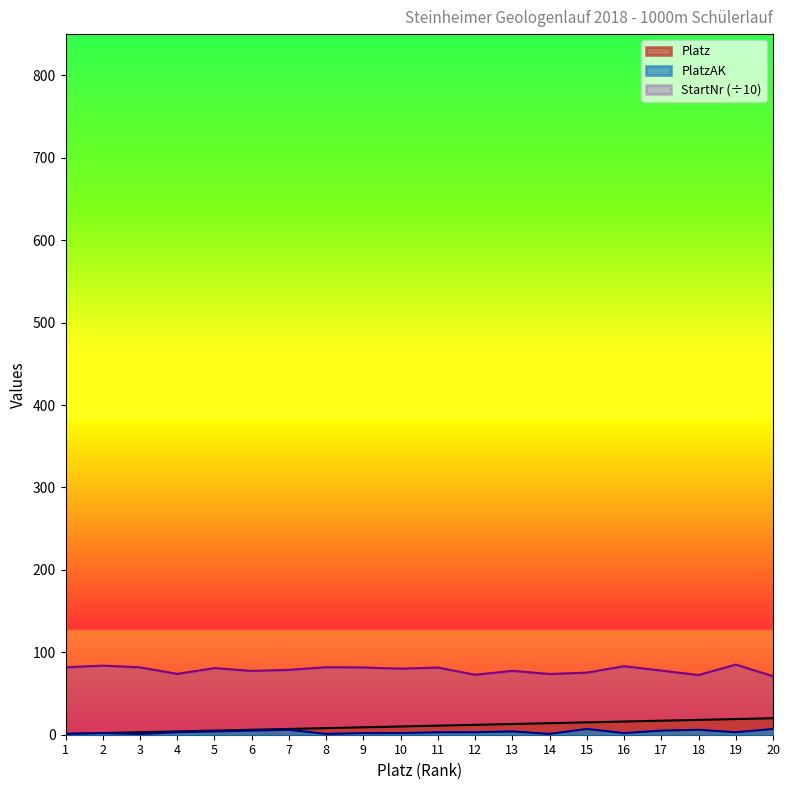

What are all the series names shown in the legend?

PlatzAK, Platz, StartNr